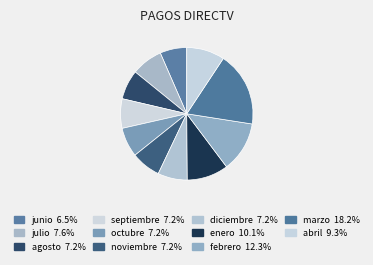

Which has a higher value, julio or febrero?

febrero